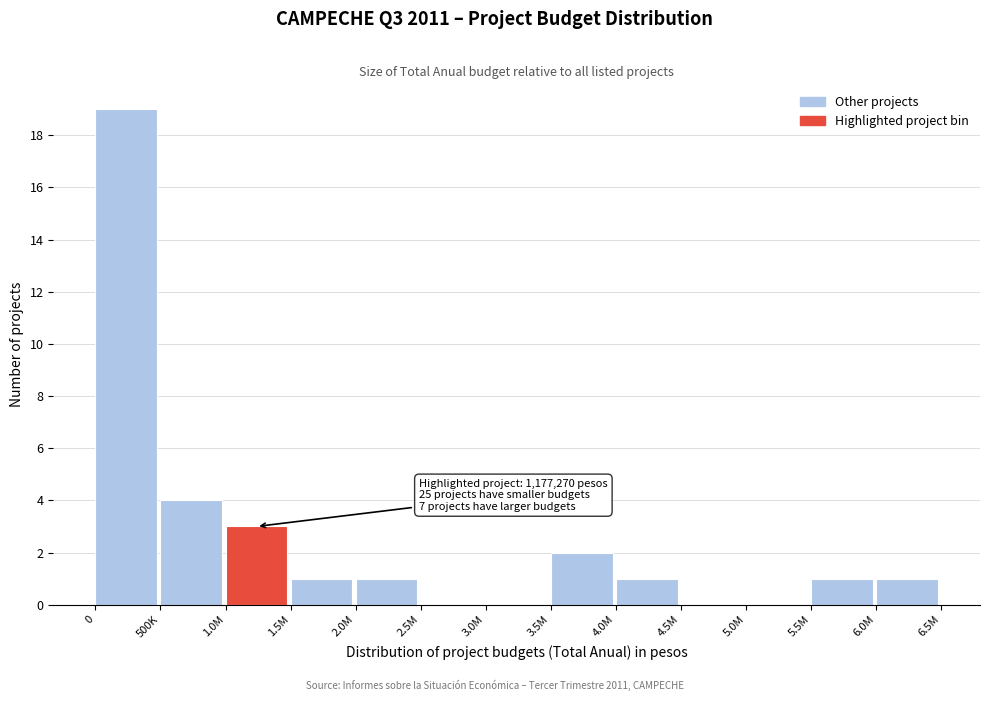

Reading left to right, list all the values displayed in this chart.

0=19	500K=4	1.0M=3	1.5M=1	2.0M=1	2.5M=0	3.0M=0	3.5M=2	4.0M=1	4.5M=0	5.0M=0	5.5M=1	6.0M=1